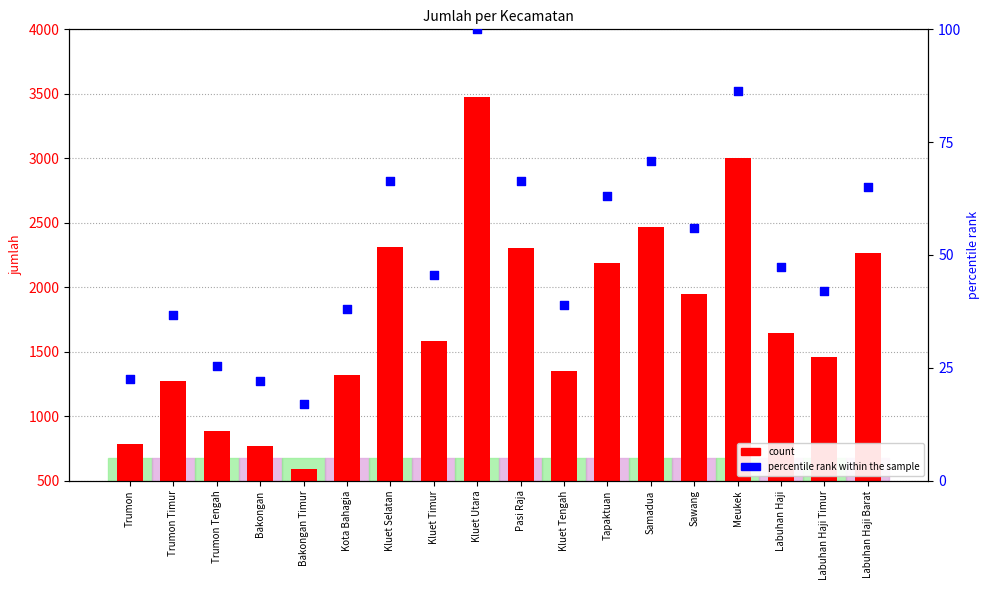

At which category is the sum across all series the highest?

Kluet Utara